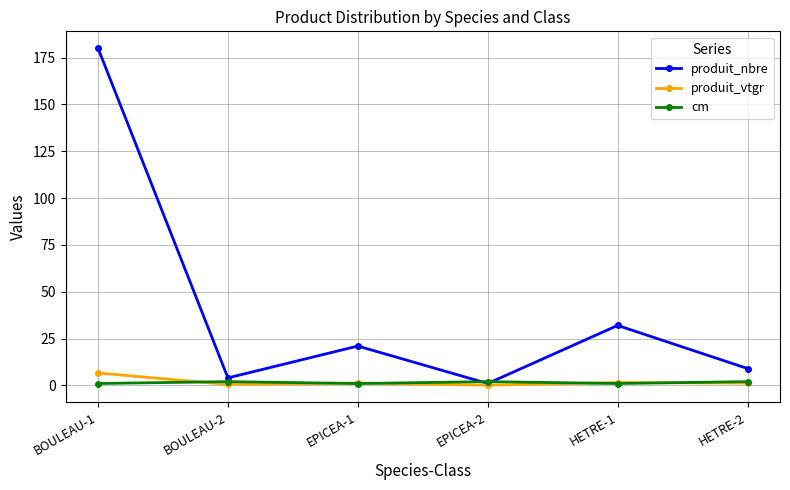

Which series has the widest spread of values?

produit_nbre